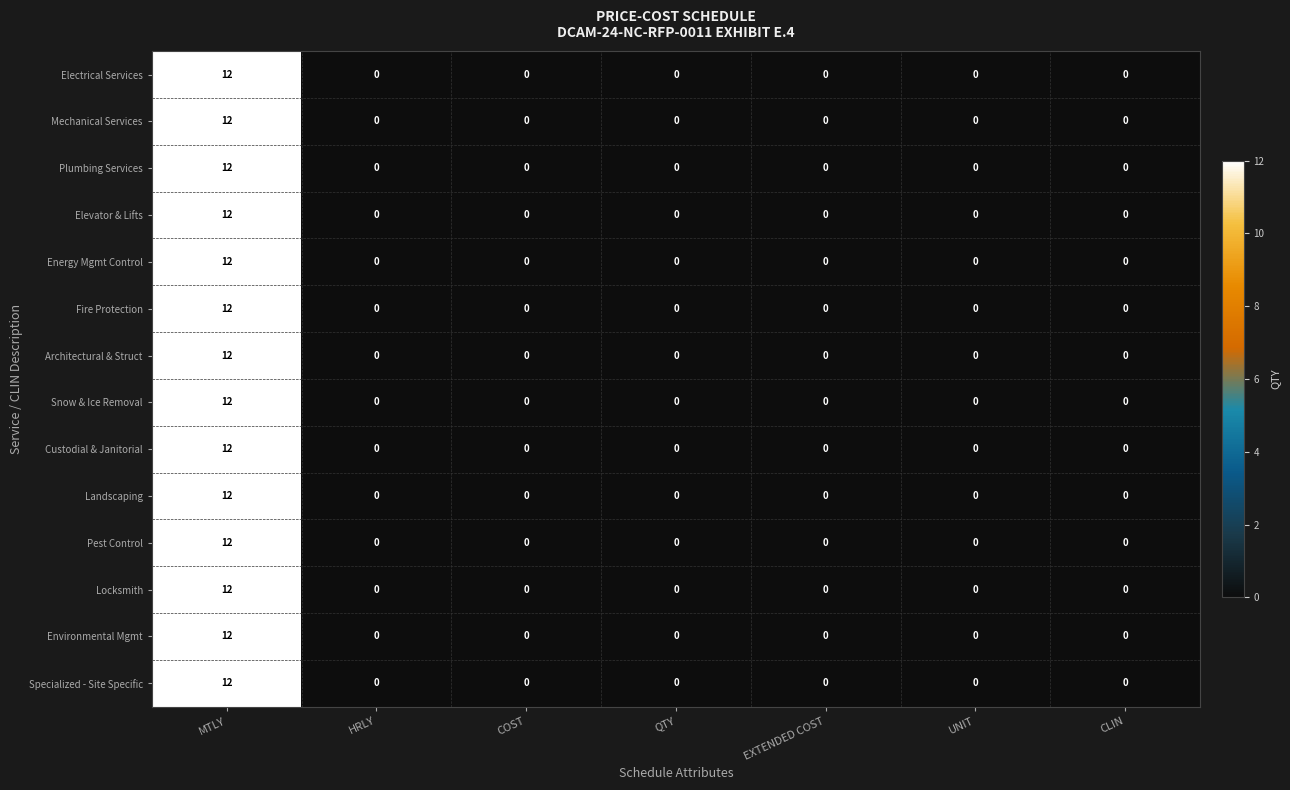

At which category is the sum across all series the highest?

MTLY